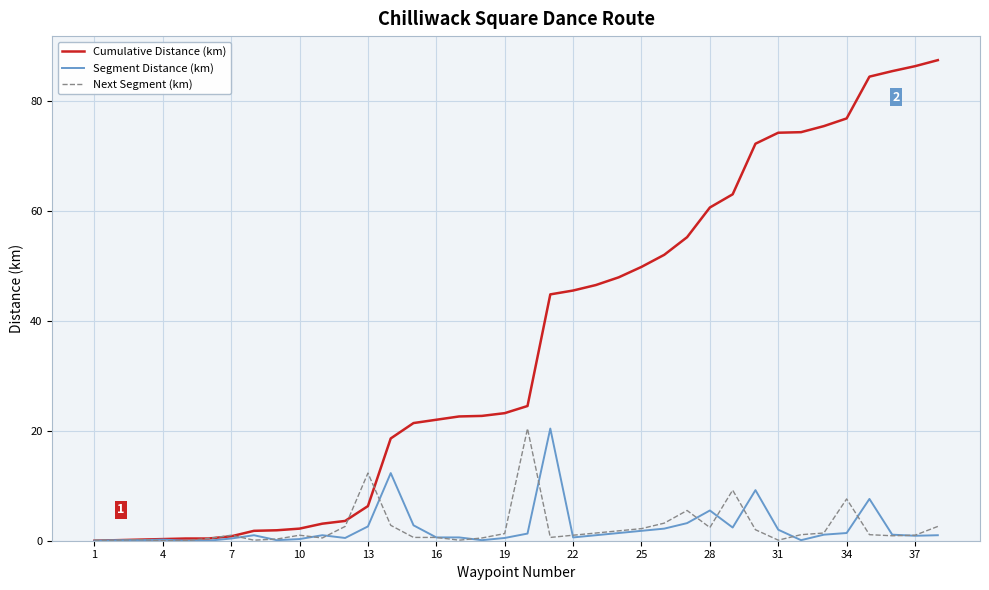

Which series has the largest range (max minus min)?

Cumulative Distance (km)